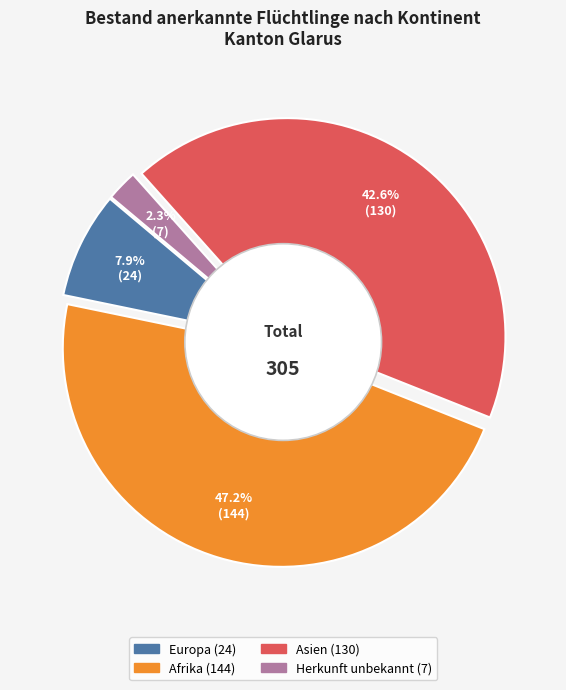

Combined, do Ozeanien and Herkunft unbekannt account for over 50%?

No